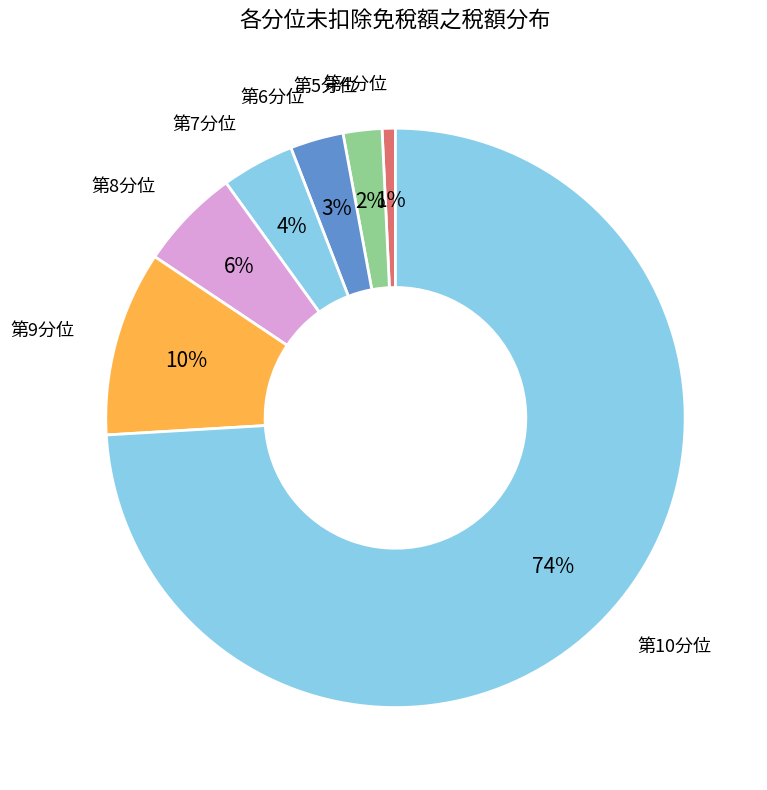

What is the majority slice?

第10分位